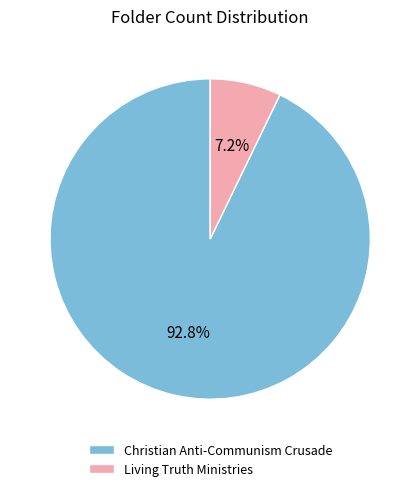

To the nearest percent, what portion does Living Truth Ministries represent?

7%